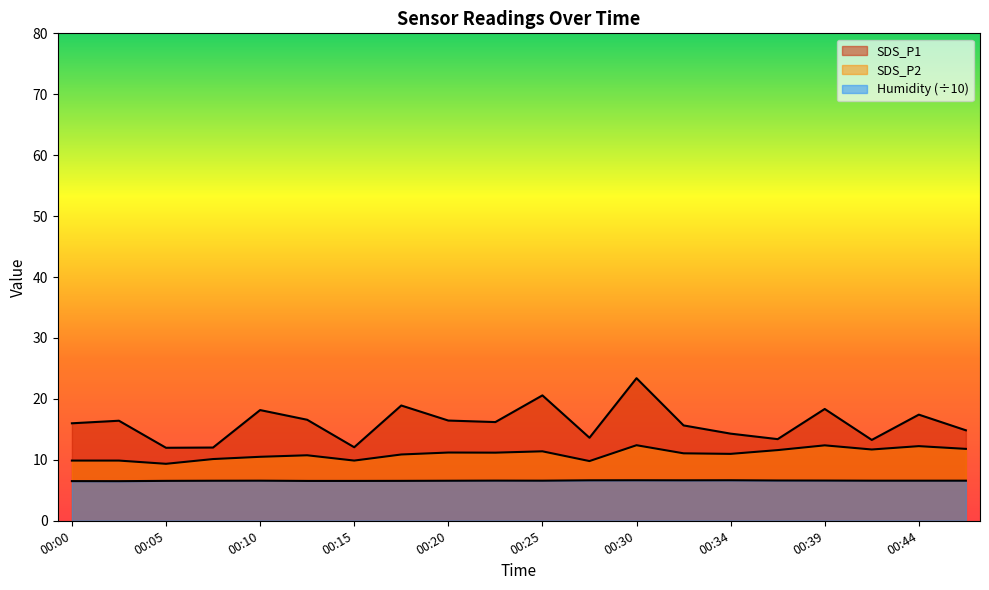

Which has a higher value, 00:37 or 00:10?

00:10